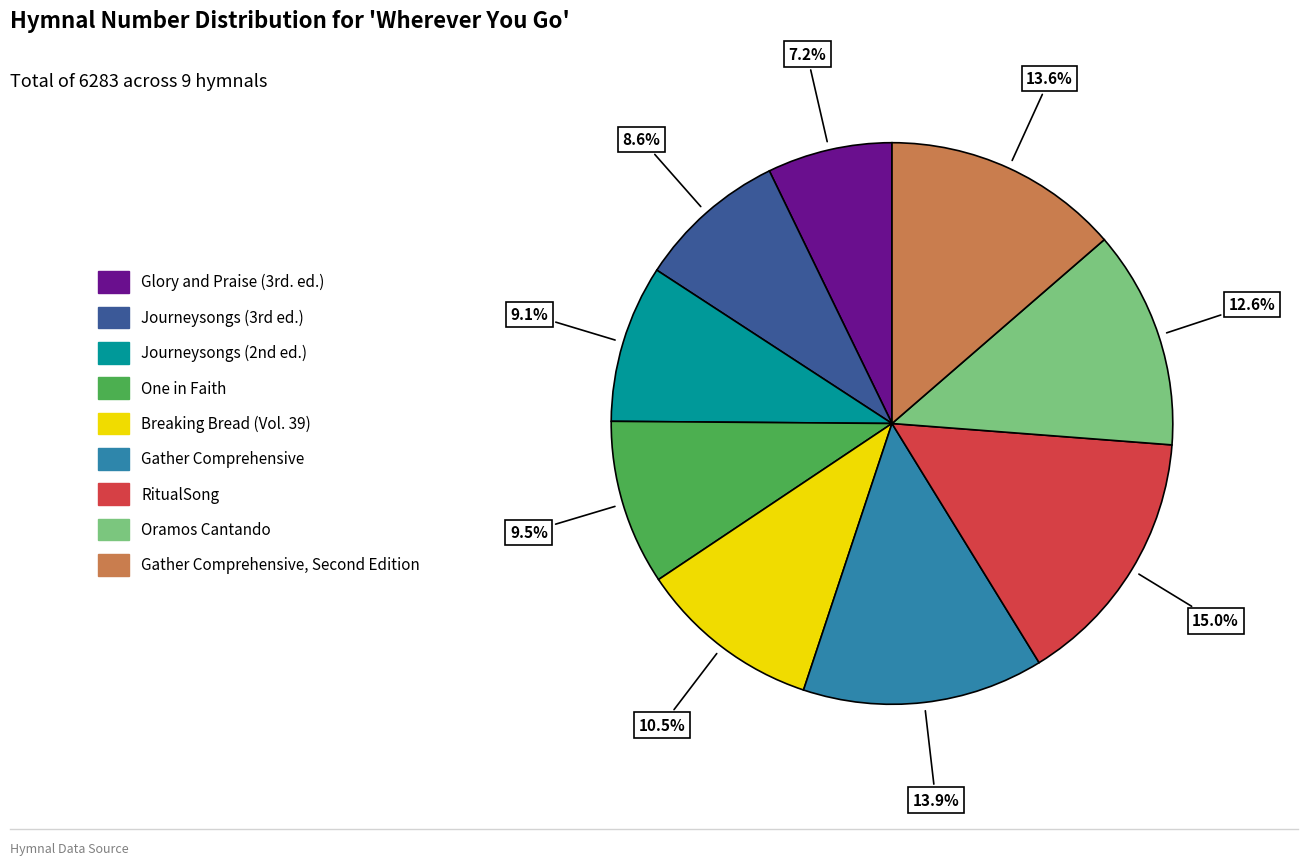

Does any single category account for the majority?

No